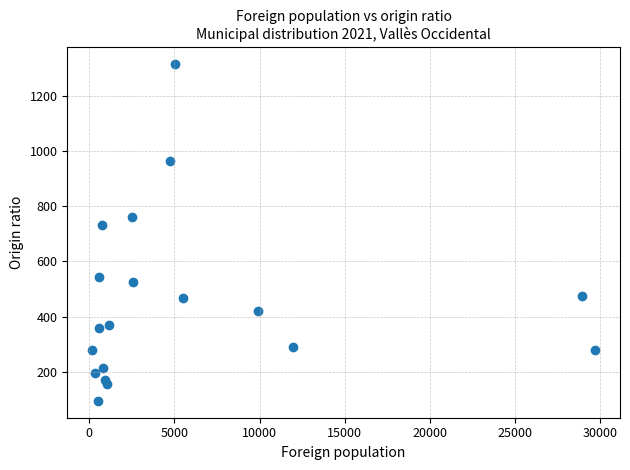

What Y value in the scatter plot is closest to 705?

731